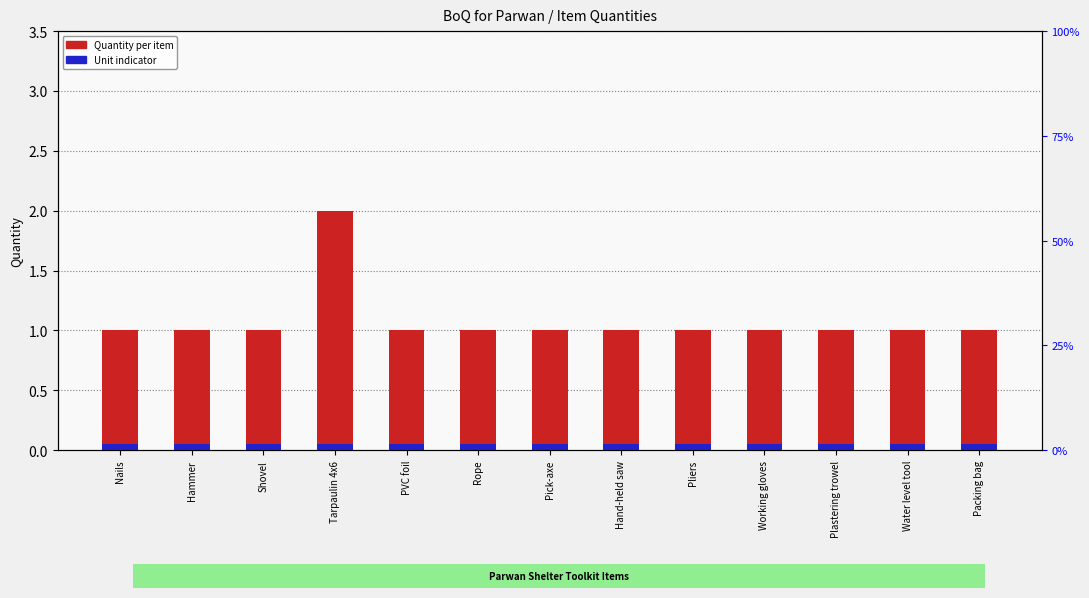

Count the number of data series in this chart.

2